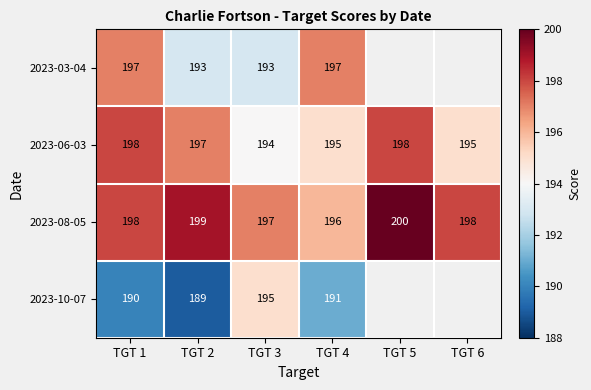

What is the spread (max minus min) of values at TGT 3?

4